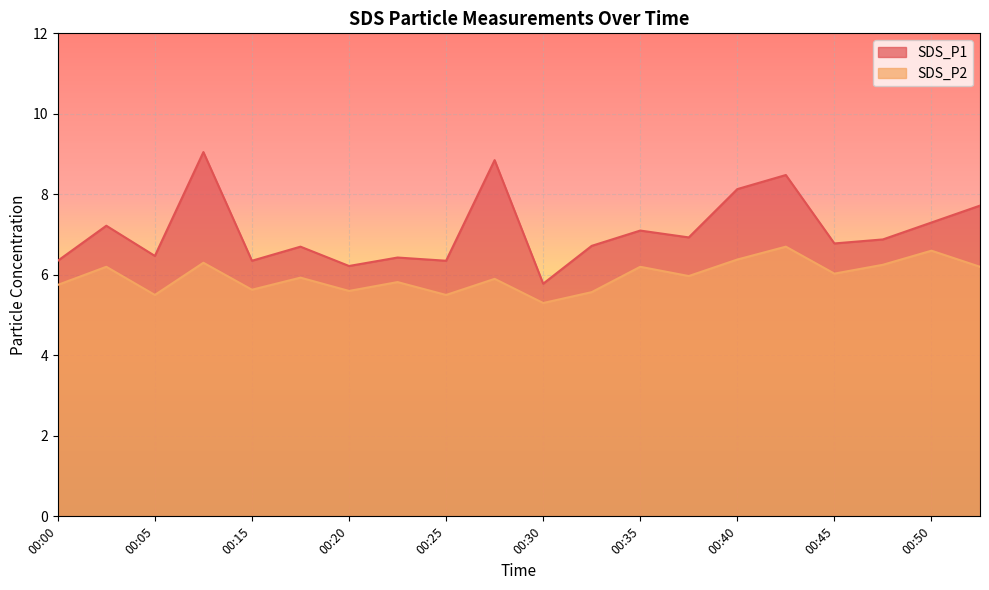

List the series in order of their peak value, lowest first.

SDS_P2, SDS_P1